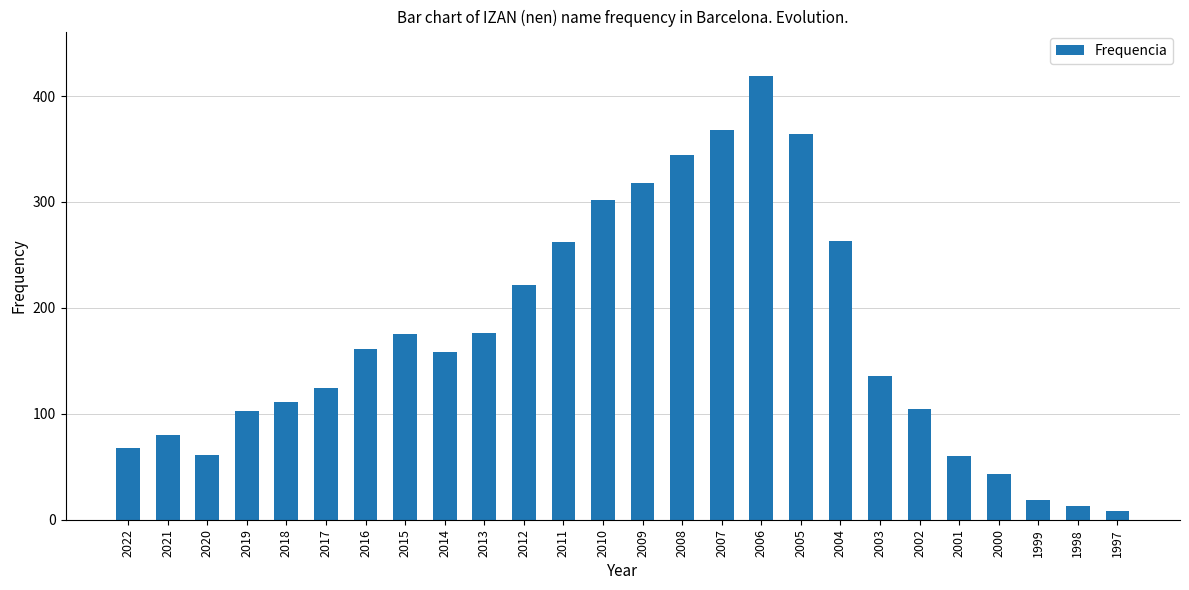

Between 2017 and 2018, which is larger?

2017